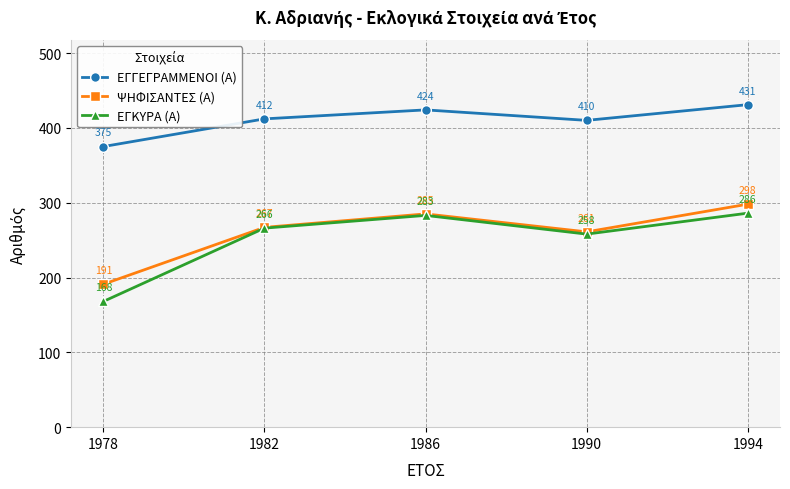

What is the maximum value for ΕΓΓΕΓΡΑΜΜΕΝΟΙ (Α)?

431